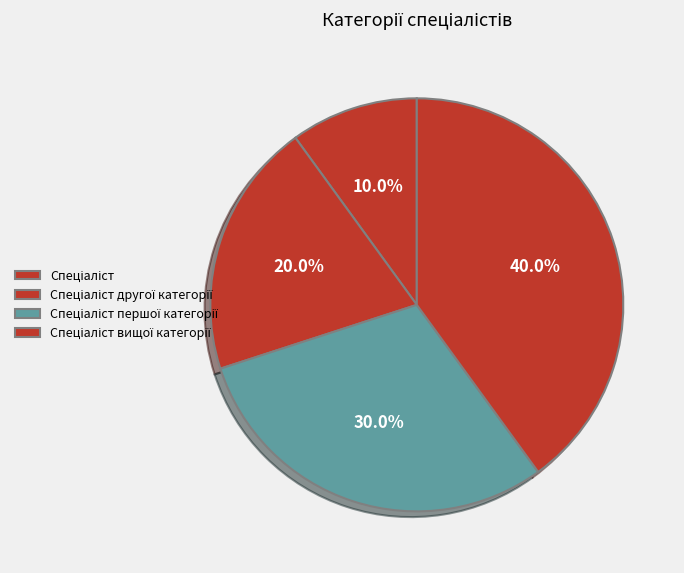

What portion of the pie excludes Спеціаліст другої категорії?

80.0%